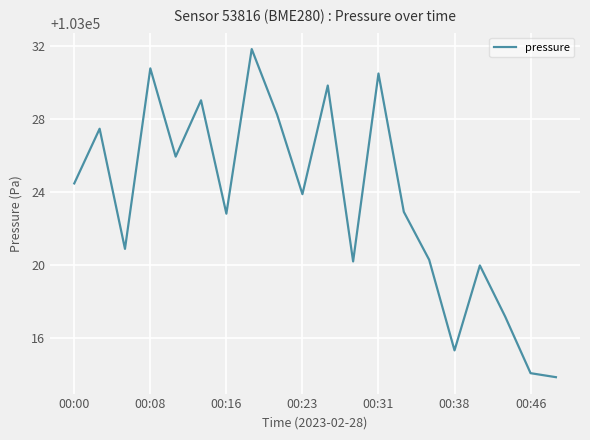

What is the difference between the maximum and minimum values?

18.0